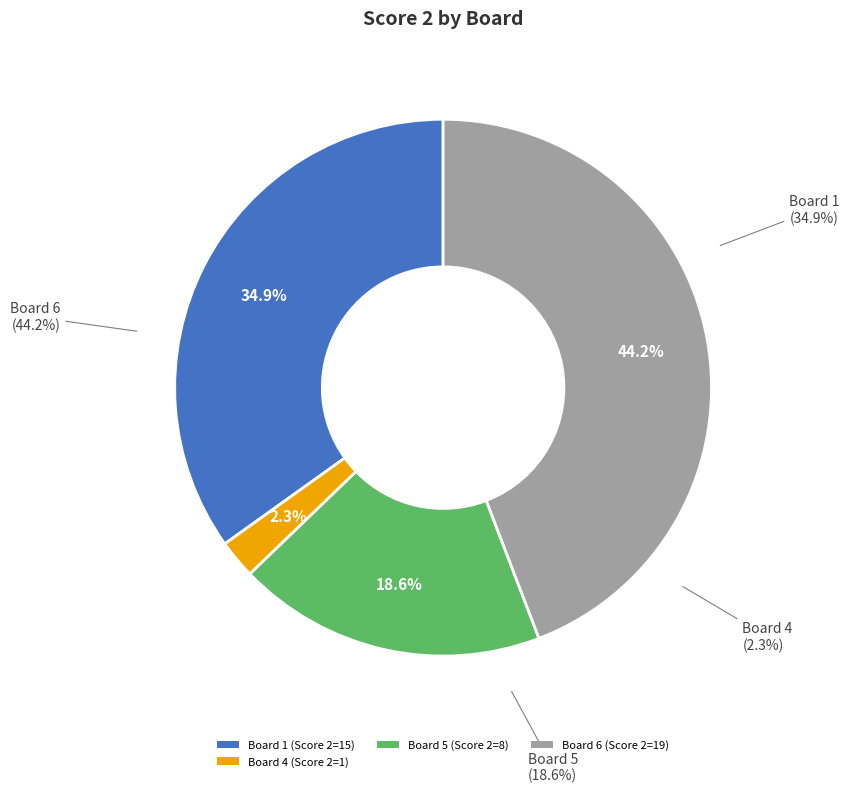

What portion of the pie excludes Board 6?

55.8%